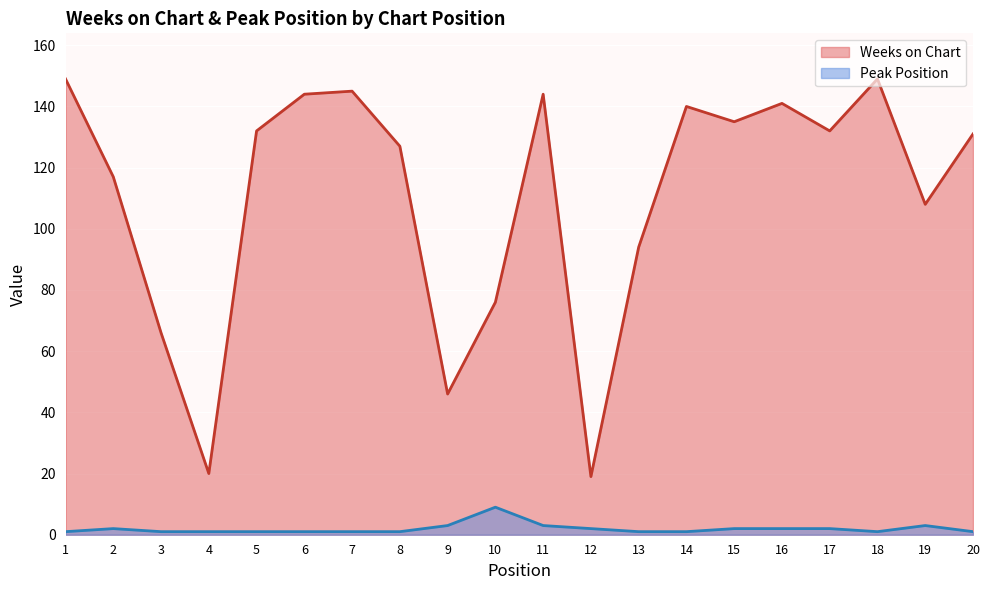

At which category does the chart reach its peak across all series?

1